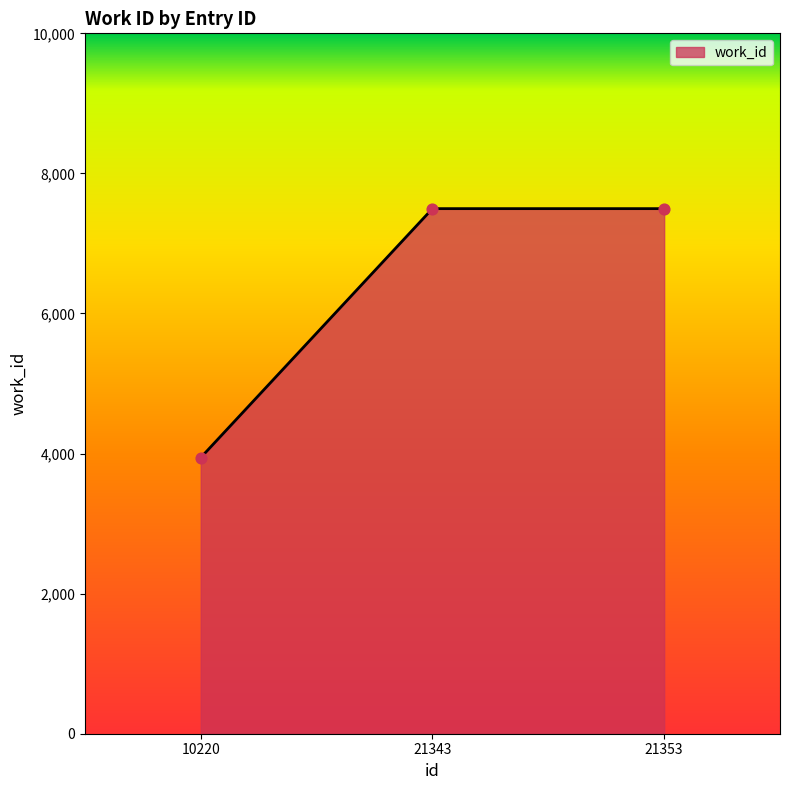

Which has a higher value, 21343 or 10220?

21343